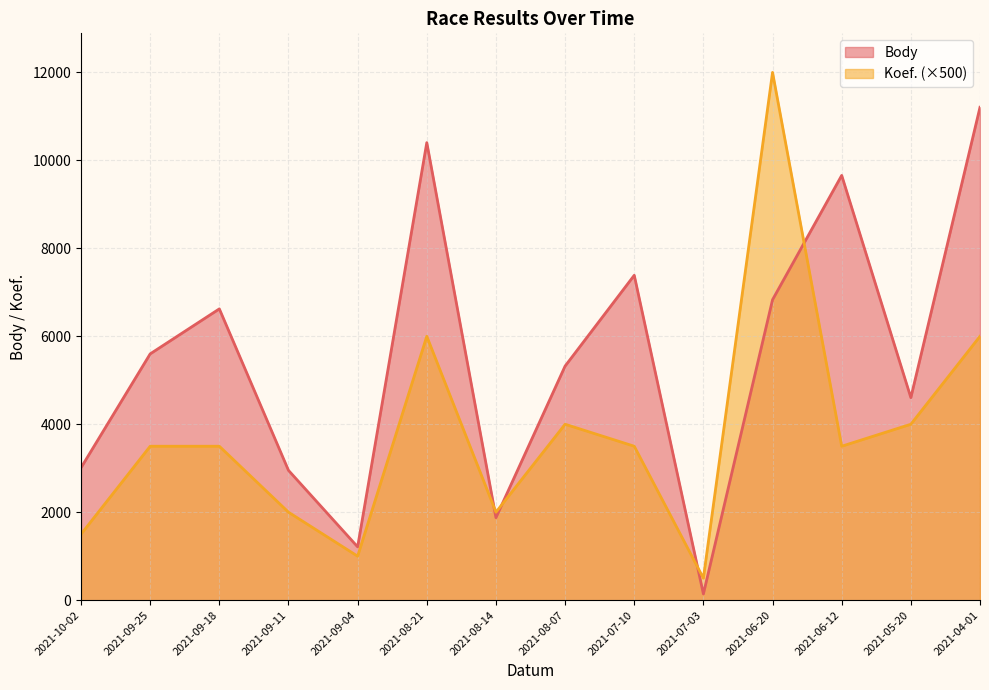

What is the value of the Body point at the 12th from the left?

9658